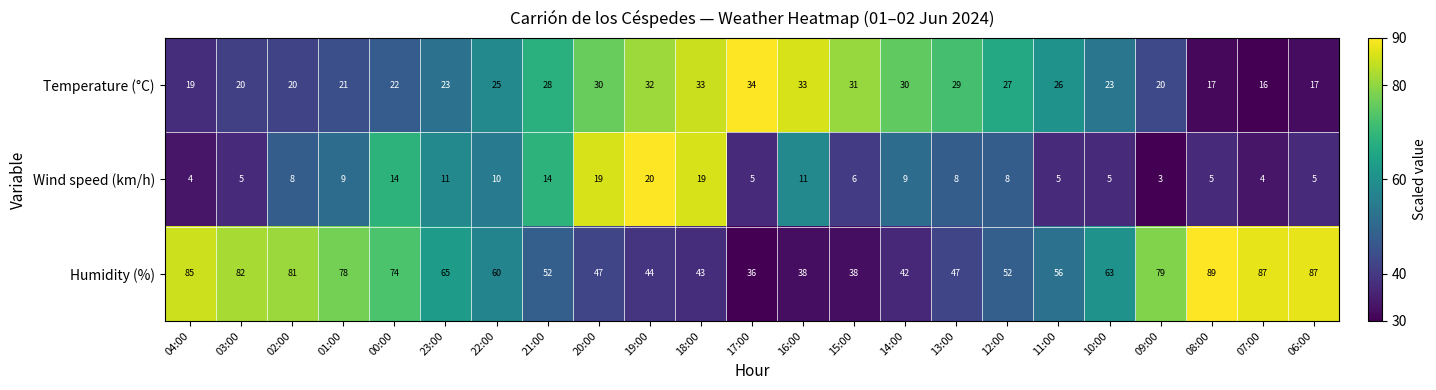

Rank the series by their maximum value, from lowest to highest.

Wind speed (km/h), Temperature (°C), Humidity (%)